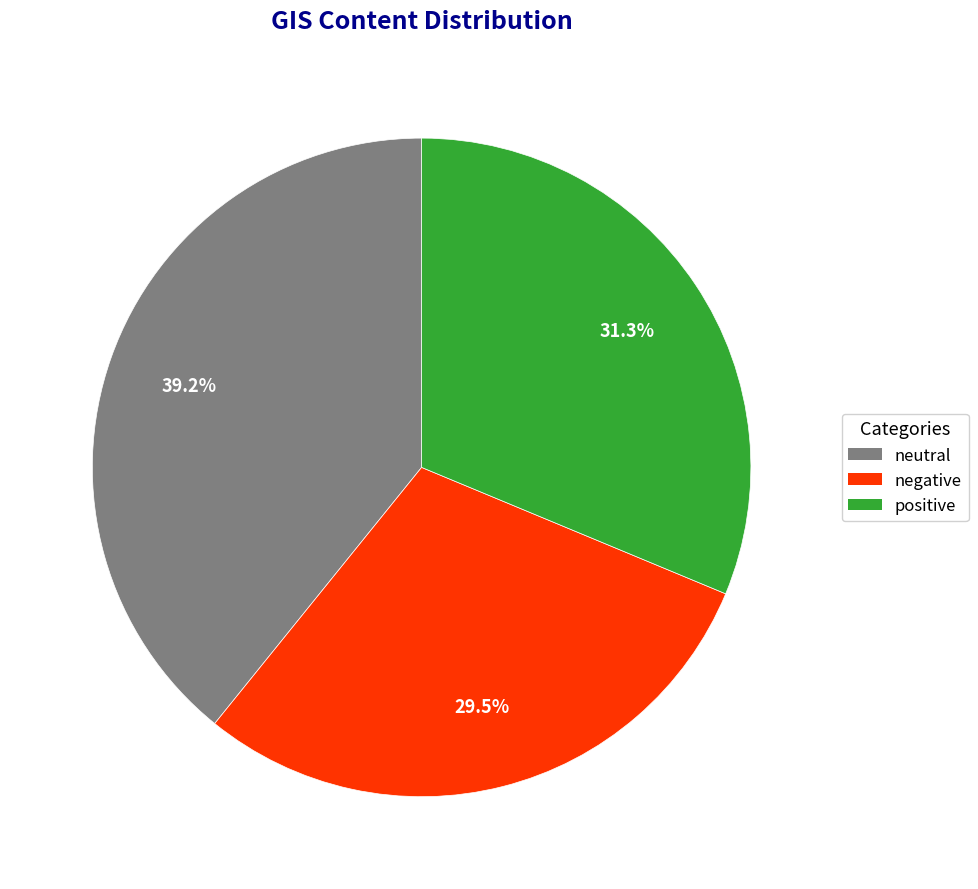

How many slices are in this pie chart?

3